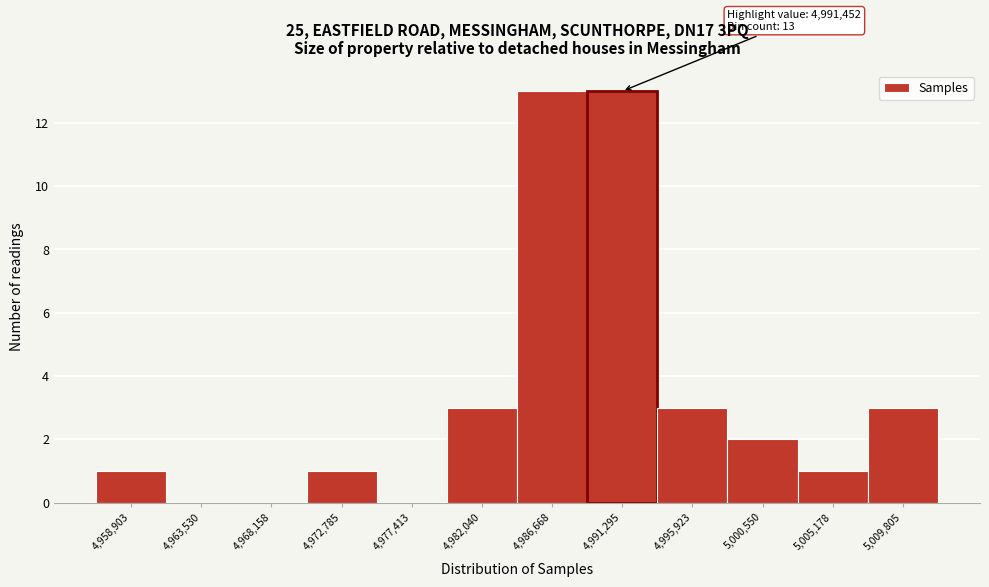

Reading right to left, extract all data points from this chart.

5,009,805=3	5,005,178=1	5,000,550=2	4,995,923=3	4,991,295=13	4,986,668=13	4,982,040=3	4,977,413=0	4,972,785=1	4,968,158=0	4,963,530=0	4,958,903=1